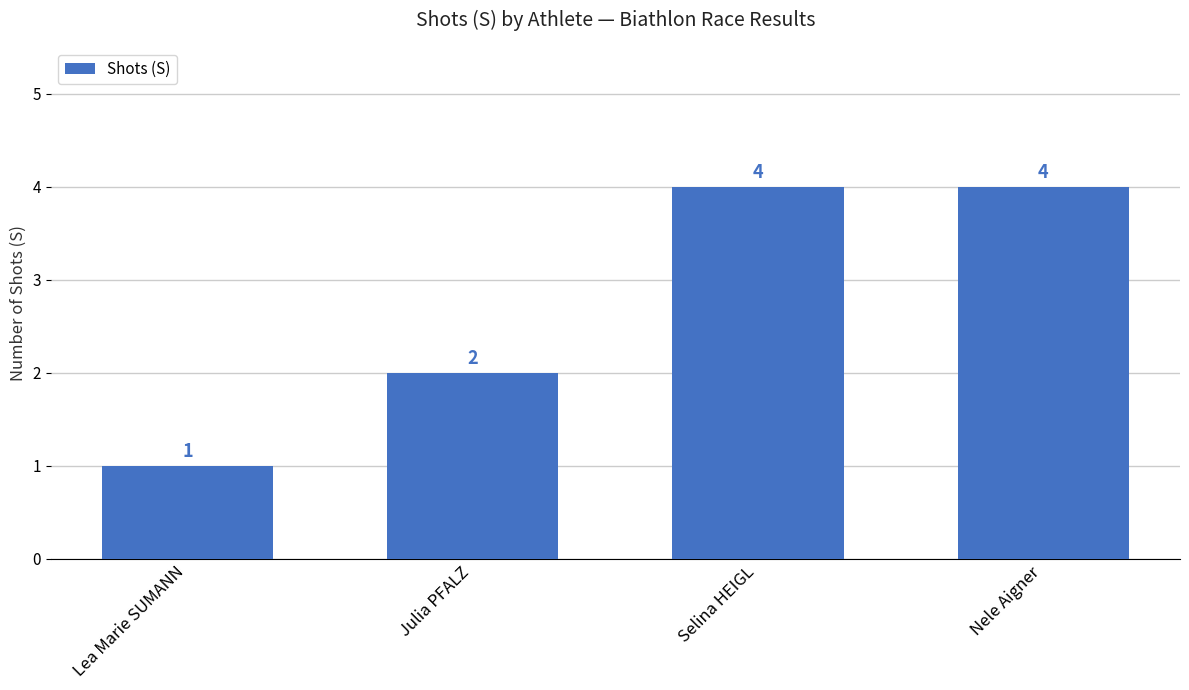

Which has a higher value, Julia PFALZ or Nele Aigner?

Nele Aigner